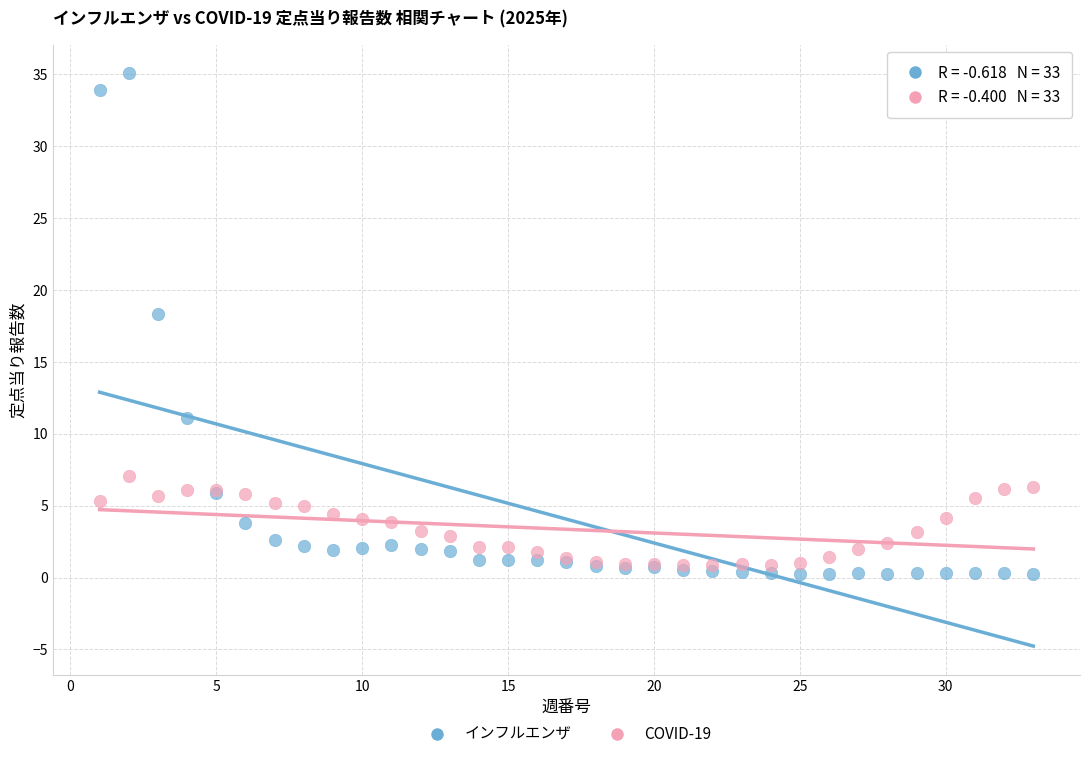

Which series reaches the maximum Y coordinate?

インフルエンザ